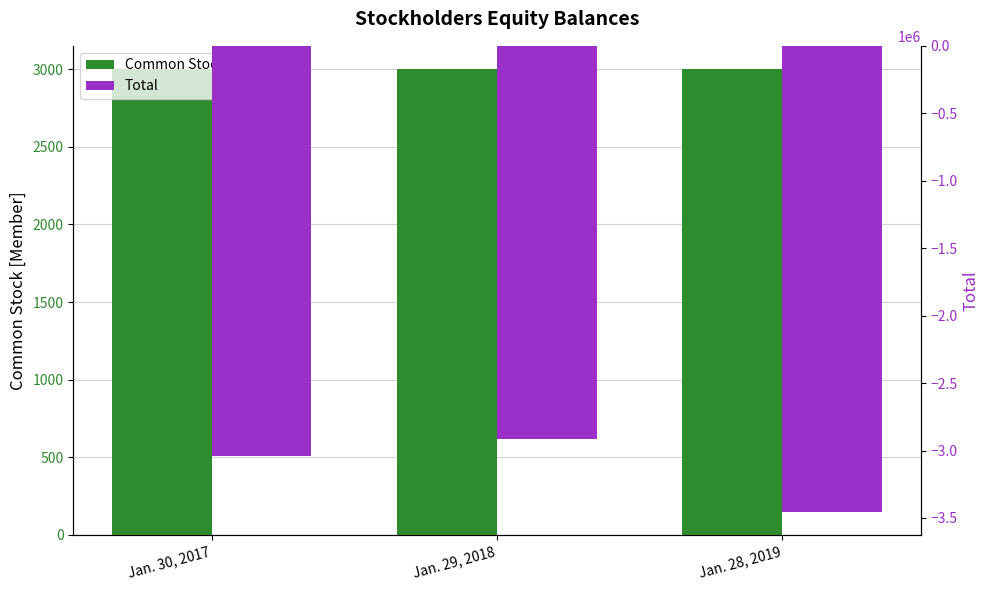

How many groups of bars are there?

3